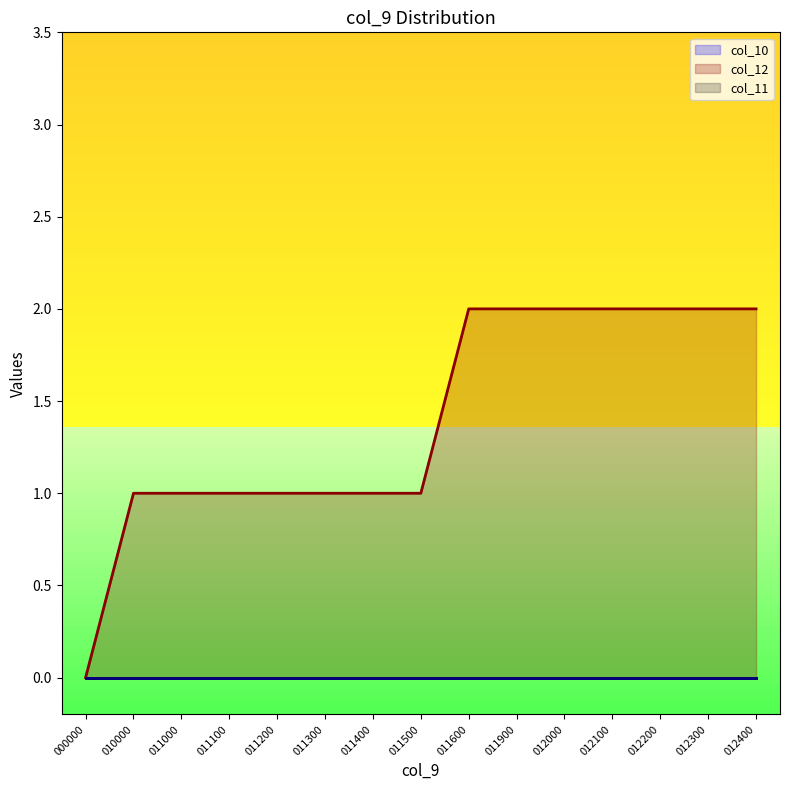

At which label is col_10 closest to 0?

000000